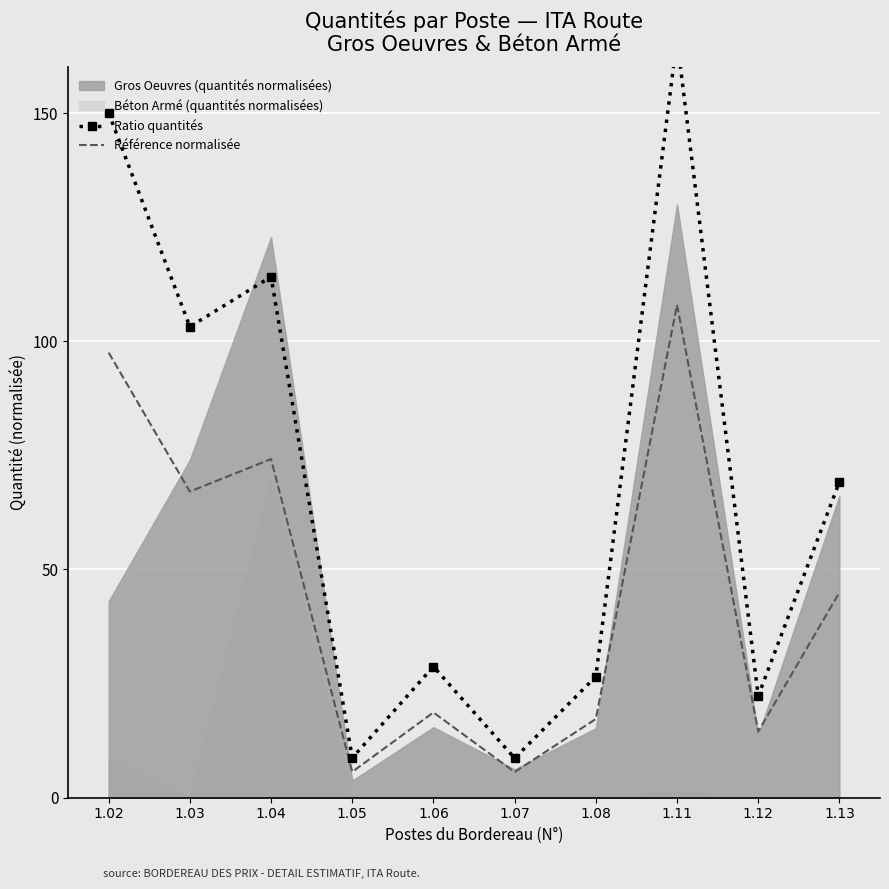

Which series changed the most between 1.07 and 1.08?

Ratio quantités